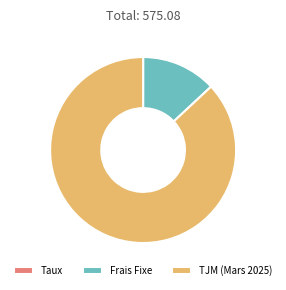

The Frais Fixe slice represents 28% of the pie. True or false?

False